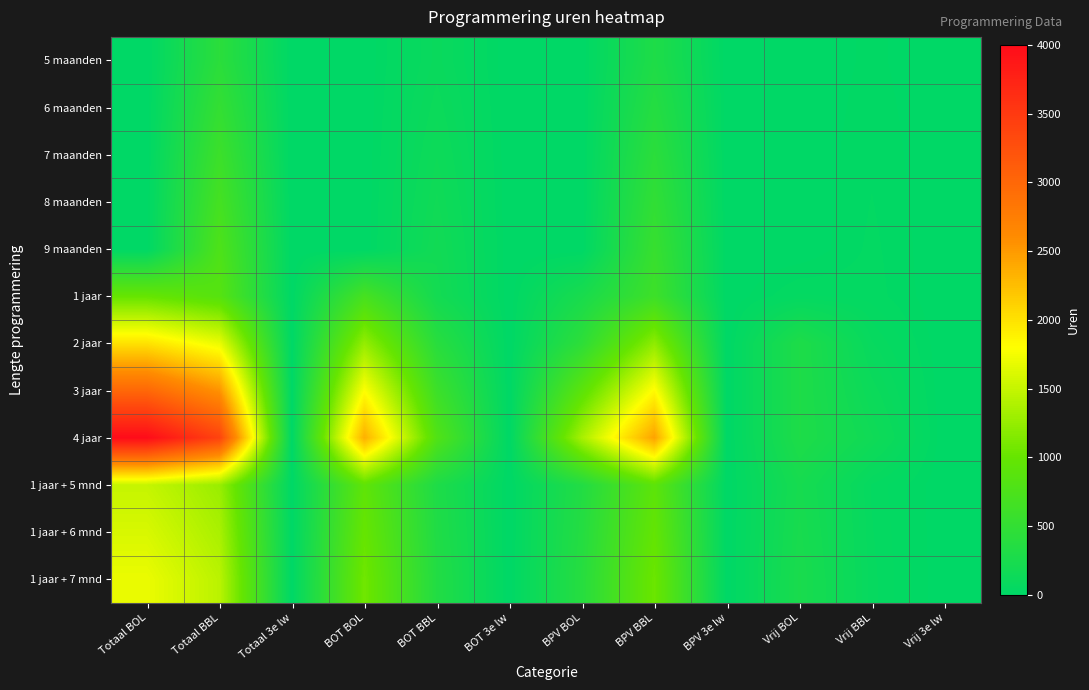

Reading left to right, extract all data points from this chart.

5 maanden: Totaal BOL=0.0	Totaal BBL=425.0	Totaal 3e lw=0.0	BOT BOL=0.0	BOT BBL=100.0	BOT 3e lw=0.0	BPV BOL=0.0	BPV BBL=305.0	BPV 3e lw=0.0	Vrij BOL=0.0	Vrij BBL=20.0	Vrij 3e lw=0.0
6 maanden: Totaal BOL=0.0	Totaal BBL=510.0	Totaal 3e lw=0.0	BOT BOL=0.0	BOT BBL=120.0	BOT 3e lw=0.0	BPV BOL=0.0	BPV BBL=366.0	BPV 3e lw=0.0	Vrij BOL=0.0	Vrij BBL=24.0	Vrij 3e lw=0.0
7 maanden: Totaal BOL=0.0	Totaal BBL=595.0	Totaal 3e lw=0.0	BOT BOL=0.0	BOT BBL=140.0	BOT 3e lw=0.0	BPV BOL=0.0	BPV BBL=427.0	BPV 3e lw=0.0	Vrij BOL=0.0	Vrij BBL=28.0	Vrij 3e lw=0.0
8 maanden: Totaal BOL=0.0	Totaal BBL=680.0	Totaal 3e lw=0.0	BOT BOL=0.0	BOT BBL=160.0	BOT 3e lw=0.0	BPV BOL=0.0	BPV BBL=488.0	BPV 3e lw=0.0	Vrij BOL=0.0	Vrij BBL=32.0	Vrij 3e lw=0.0
9 maanden: Totaal BOL=0.0	Totaal BBL=765.0	Totaal 3e lw=0.0	BOT BOL=0.0	BOT BBL=180.0	BOT 3e lw=0.0	BPV BOL=0.0	BPV BBL=549.0	BPV 3e lw=0.0	Vrij BOL=0.0	Vrij BBL=36.0	Vrij 3e lw=0.0
1 jaar: Totaal BOL=1000.0	Totaal BBL=850.0	Totaal 3e lw=0.0	BOT BOL=700.0	BOT BBL=200.0	BOT 3e lw=0.0	BPV BOL=250.0	BPV BBL=610.0	BPV 3e lw=0.0	Vrij BOL=50.0	Vrij BBL=40.0	Vrij 3e lw=0.0
2 jaar: Totaal BOL=2000.0	Totaal BBL=1700.0	Totaal 3e lw=0.0	BOT BOL=1250.0	BOT BBL=400.0	BOT 3e lw=0.0	BPV BOL=450.0	BPV BBL=1220.0	BPV 3e lw=0.0	Vrij BOL=300.0	Vrij BBL=80.0	Vrij 3e lw=0.0
3 jaar: Totaal BOL=3000.0	Totaal BBL=2550.0	Totaal 3e lw=0.0	BOT BOL=1800.0	BOT BBL=600.0	BOT 3e lw=0.0	BPV BOL=900.0	BPV BBL=1830.0	BPV 3e lw=0.0	Vrij BOL=300.0	Vrij BBL=120.0	Vrij 3e lw=0.0
4 jaar: Totaal BOL=4000.0	Totaal BBL=3400.0	Totaal 3e lw=0.0	BOT BOL=2350.0	BOT BBL=800.0	BOT 3e lw=0.0	BPV BOL=1350.0	BPV BBL=2440.0	BPV 3e lw=0.0	Vrij BOL=300.0	Vrij BBL=160.0	Vrij 3e lw=0.0
1 jaar + 5 mnd: Totaal BOL=1500.0	Totaal BBL=1275.0	Totaal 3e lw=0.0	BOT BOL=937.5	BOT BBL=300.0	BOT 3e lw=0.0	BPV BOL=337.5	BPV BBL=915.0	BPV 3e lw=0.0	Vrij BOL=225.0	Vrij BBL=60.0	Vrij 3e lw=0.0
1 jaar + 6 mnd: Totaal BOL=1600.0	Totaal BBL=1360.0	Totaal 3e lw=0.0	BOT BOL=1000.0	BOT BBL=320.0	BOT 3e lw=0.0	BPV BOL=360.0	BPV BBL=976.0	BPV 3e lw=0.0	Vrij BOL=240.0	Vrij BBL=64.0	Vrij 3e lw=0.0
1 jaar + 7 mnd: Totaal BOL=1700.0	Totaal BBL=1445.0	Totaal 3e lw=0.0	BOT BOL=1062.5	BOT BBL=340.0	BOT 3e lw=0.0	BPV BOL=382.5	BPV BBL=1037.0	BPV 3e lw=0.0	Vrij BOL=255.0	Vrij BBL=68.0	Vrij 3e lw=0.0